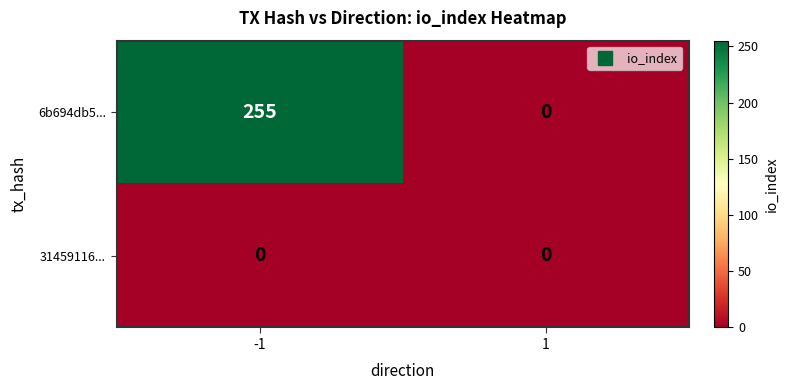

What value does the 6b694db5... series have at -1, to the nearest 50?

250